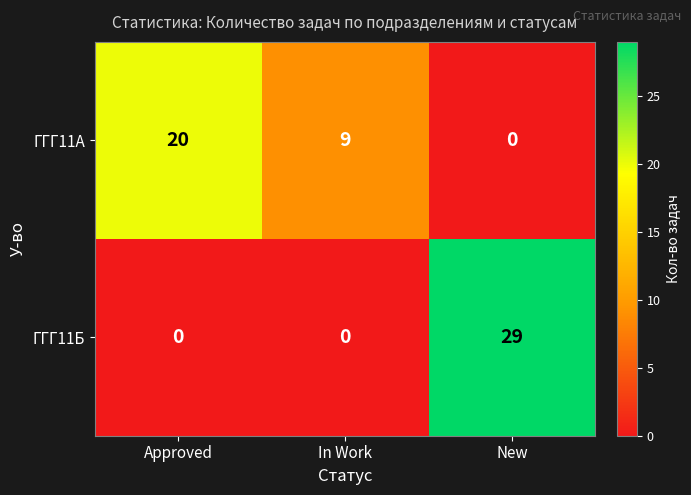

Reading left to right, extract all data points from this chart.

ГГГ11А: Approved=20	In Work=9	New=0
ГГГ11Б: Approved=0	In Work=0	New=29